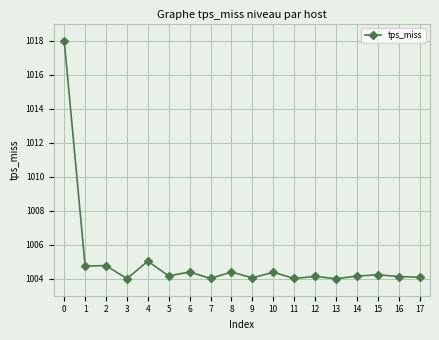

At which label is the value closest to 1011?

4